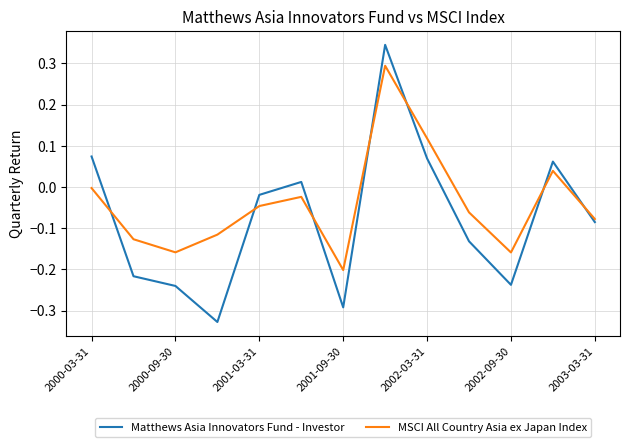

How many values in the Matthews Asia Innovators Fund - Investor series exceed 0?

5